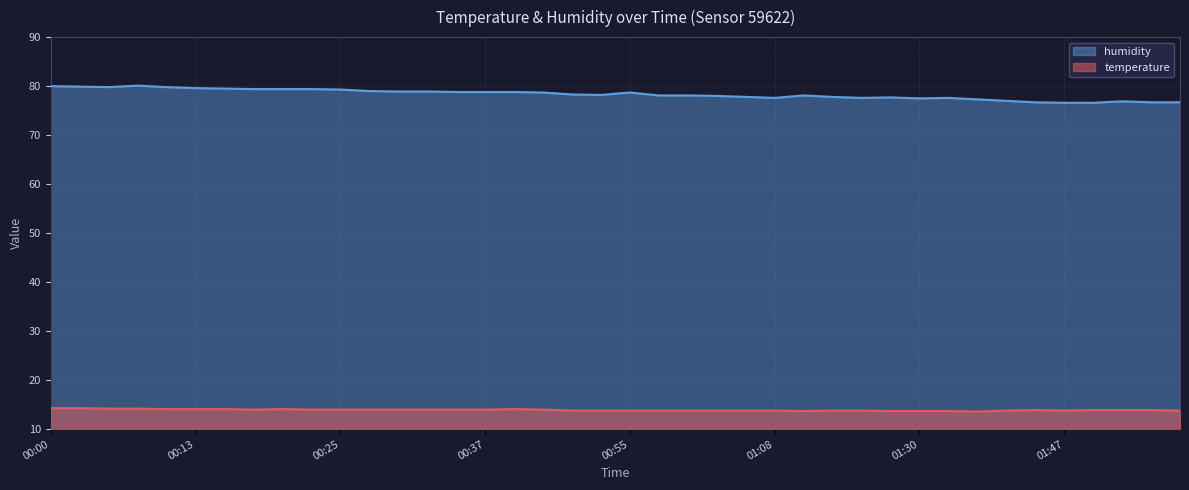

How many data points in humidity are above 78?

24